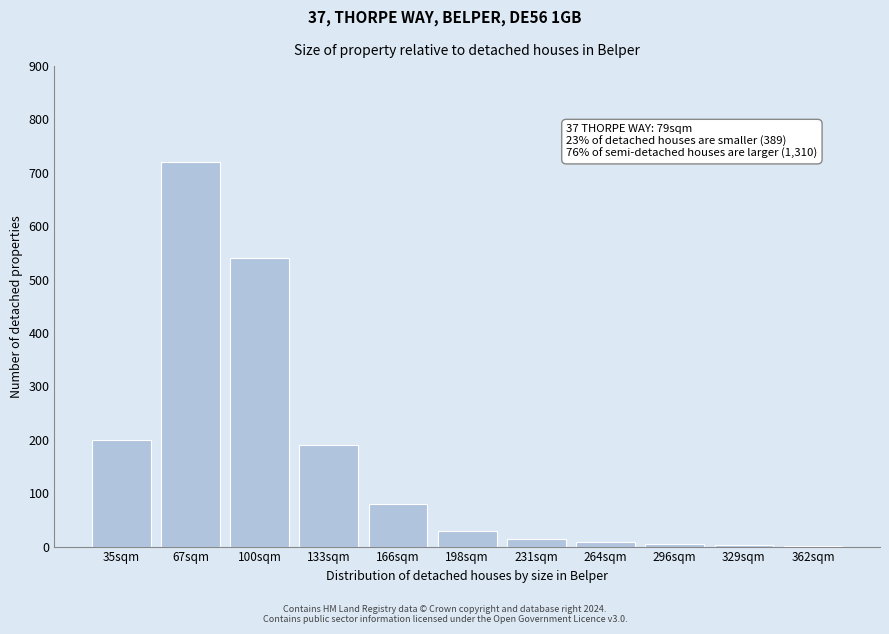

Which has a higher value, 198sqm or 166sqm?

166sqm